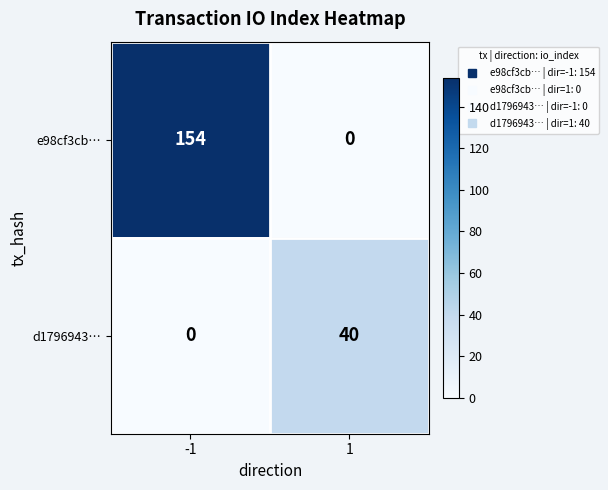

At which category is the sum across all series the highest?

-1